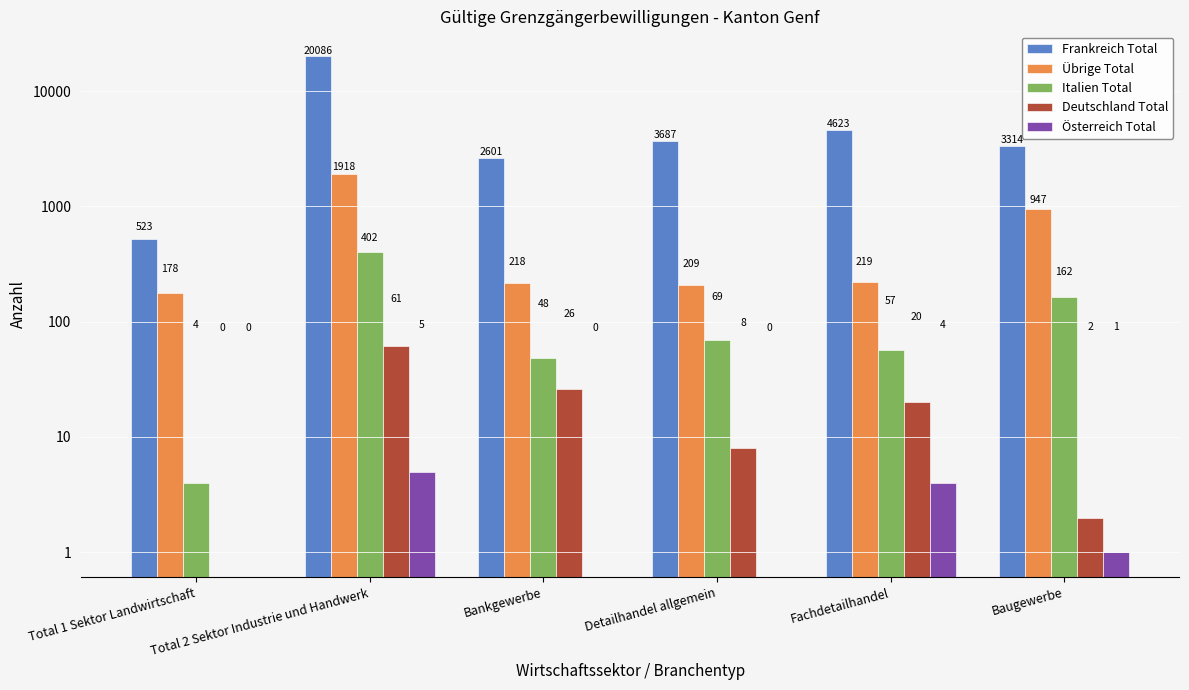

Which series changed the most between Total 2 Sektor Industrie und Handwerk and Fachdetailhandel?

Frankreich Total